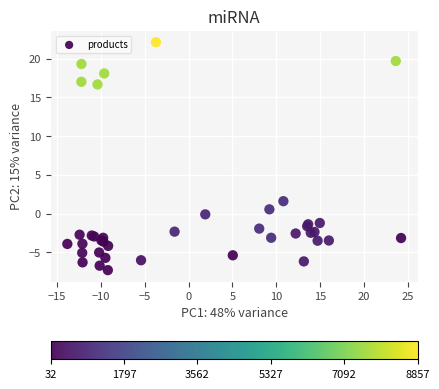

What Y value in the scatter plot is closest to 7?

1.6